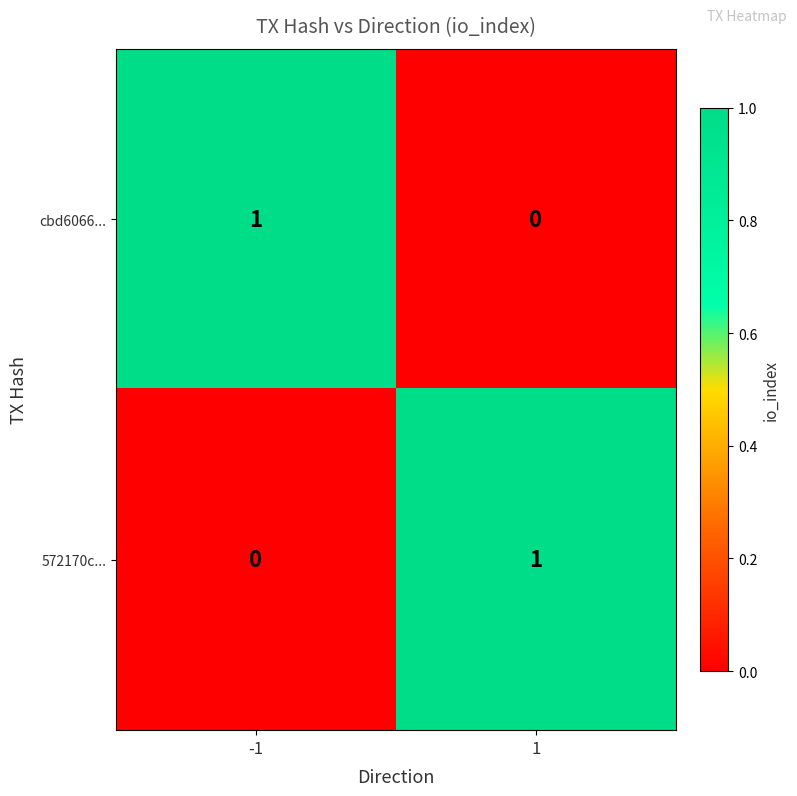

What is the total value across all series at -1?

1